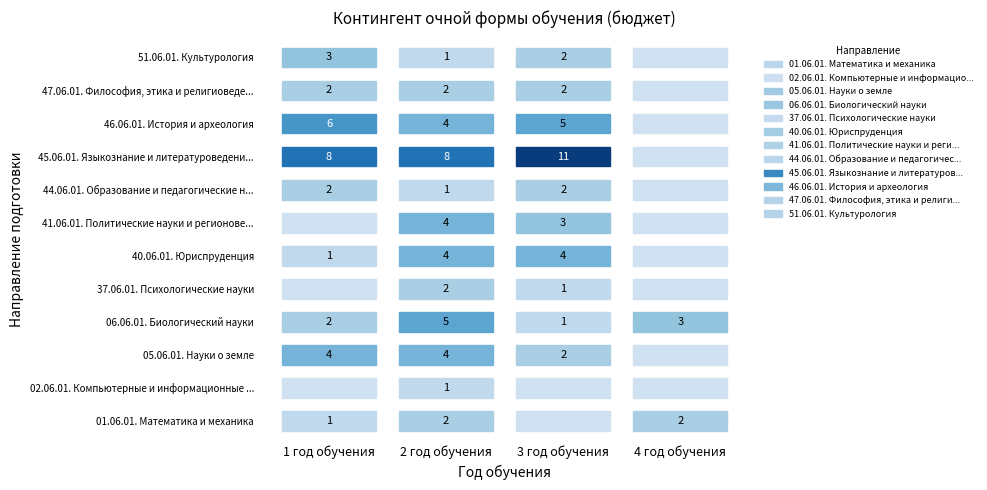

True or false: 51.06.01. Культурология has a value of 1 at 3 год обучения.

False